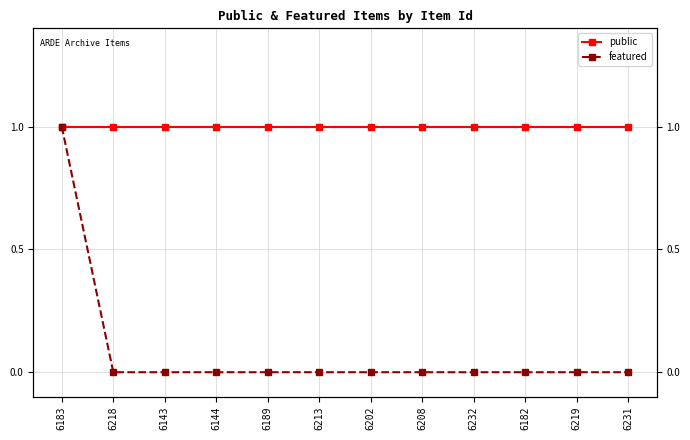

The featured series shows 0 at 6182. True or false?

True